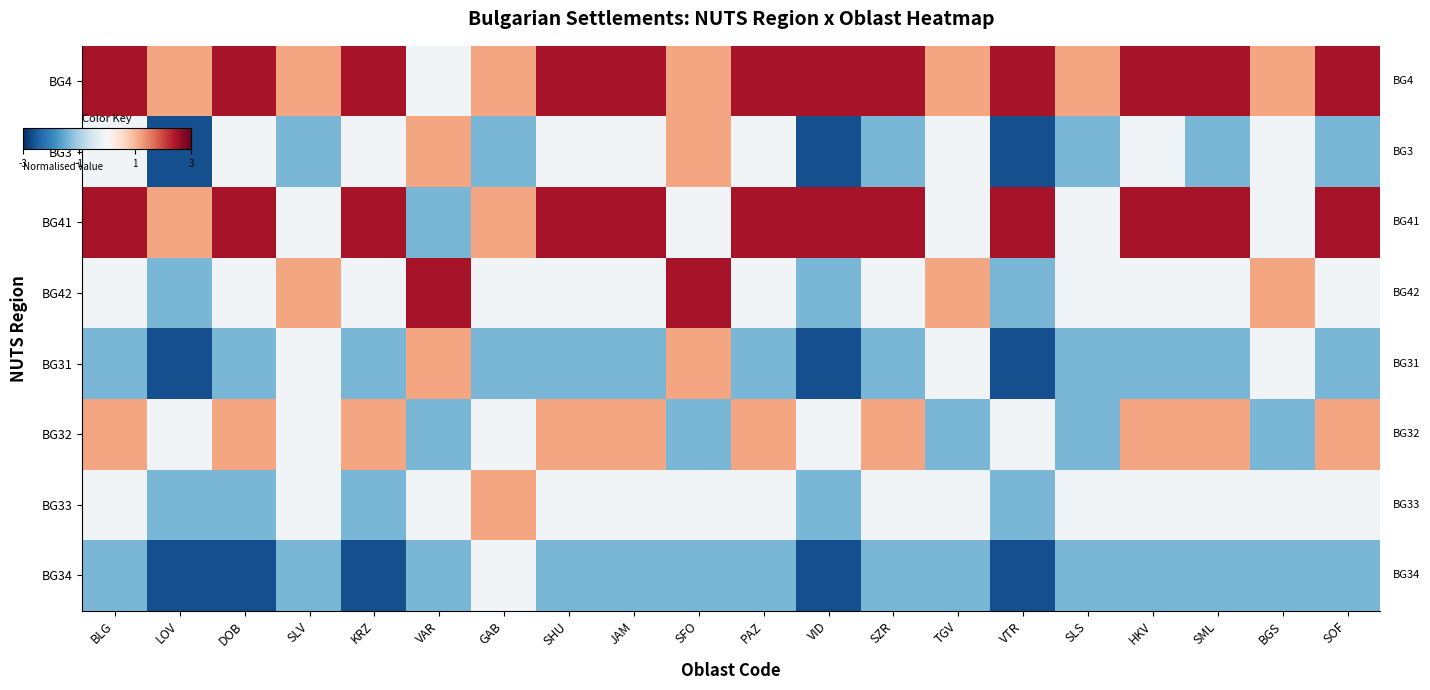

At which category does the chart reach its peak across all series?

BLG